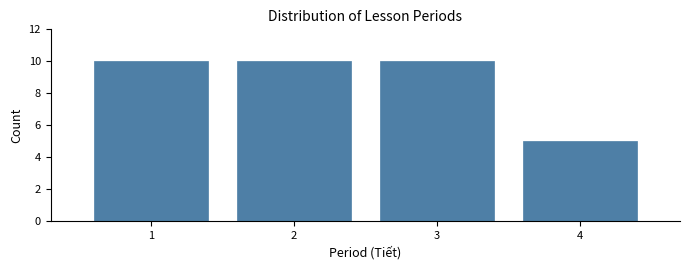

Reading right to left, extract all data points from this chart.

5	10	10	10